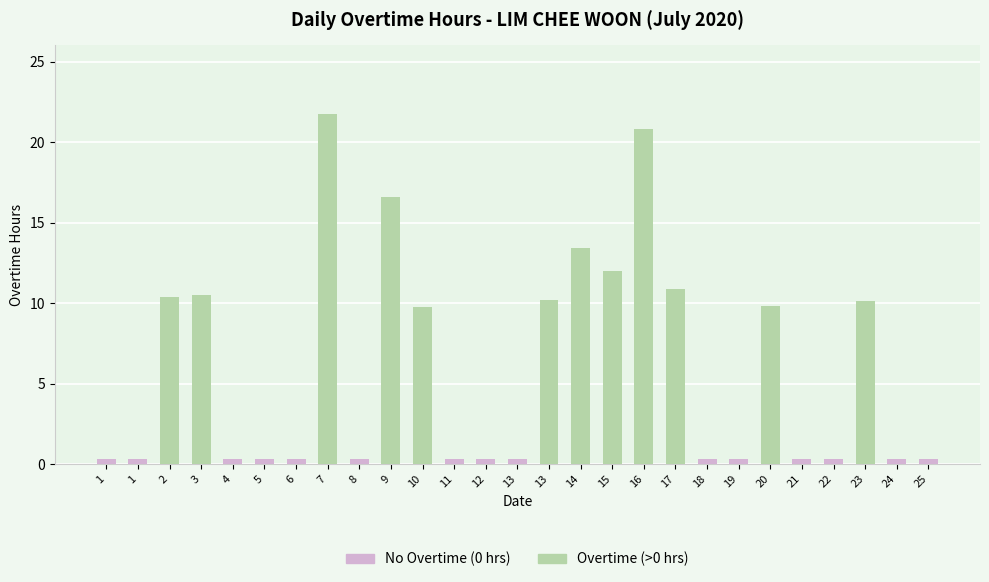

What is the difference between the maximum and minimum values in the Overtime (>0 hrs) series?

21.8